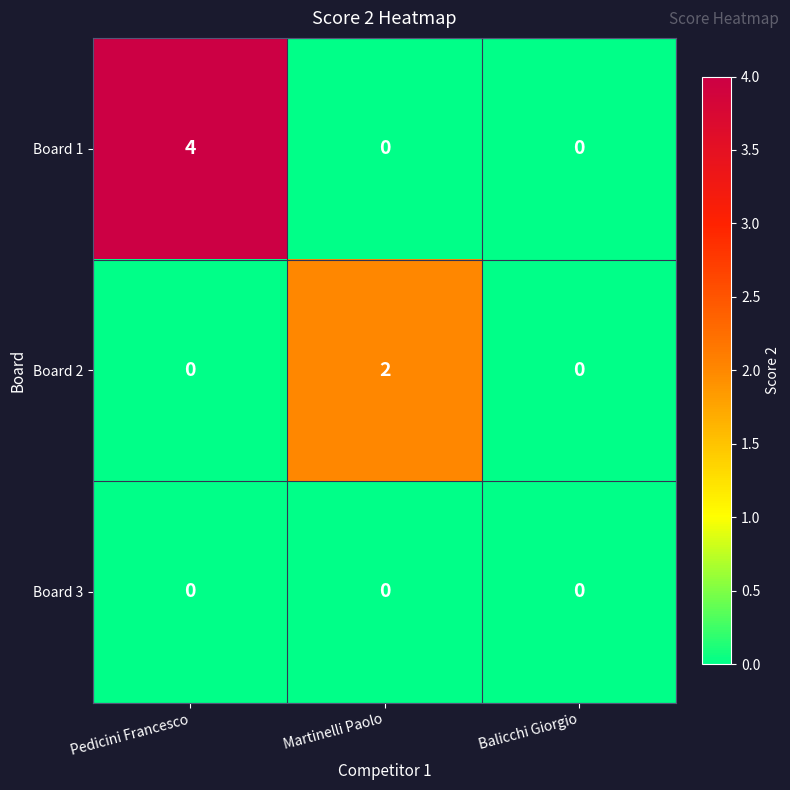

Reading left to right, transcribe all the data shown in this chart.

Board 1: Pedicini Francesco=4	Martinelli Paolo=0	Balicchi Giorgio=0
Board 2: Pedicini Francesco=0	Martinelli Paolo=2	Balicchi Giorgio=0
Board 3: Pedicini Francesco=0	Martinelli Paolo=0	Balicchi Giorgio=0